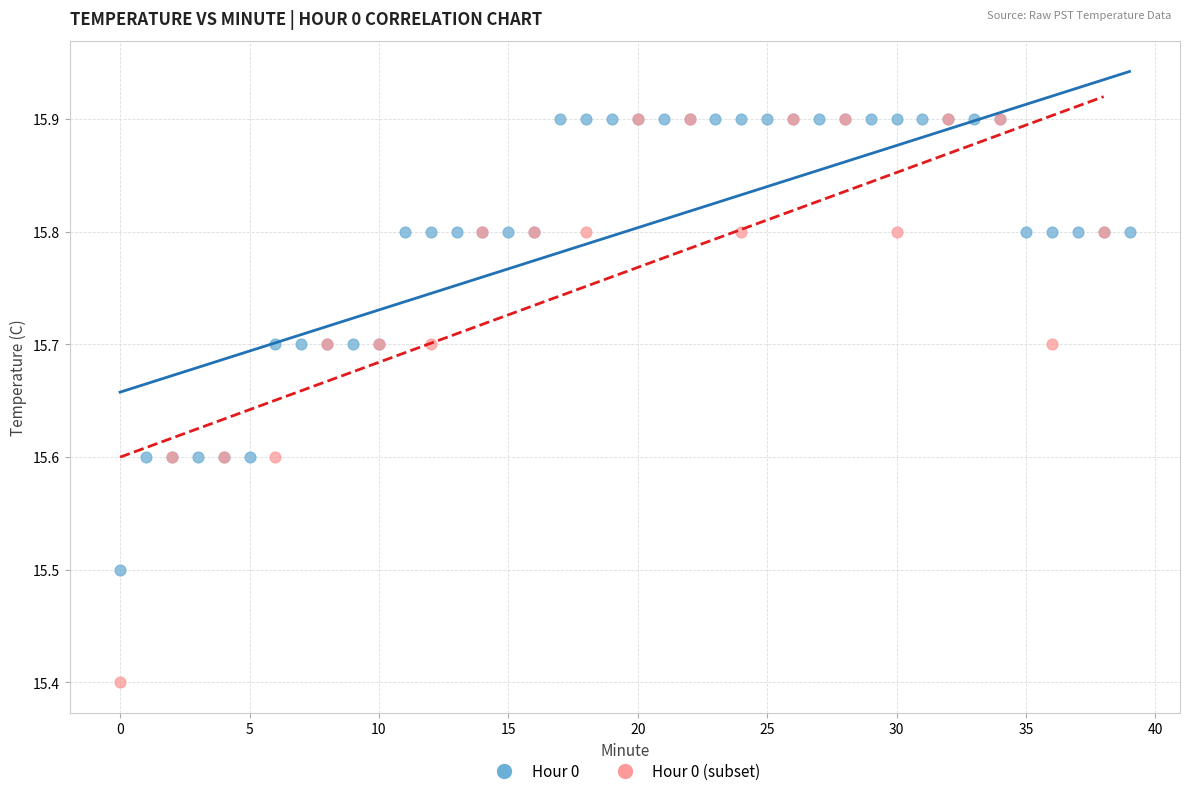

Which series contains the lowest Y value?

Hour 0 (subset)